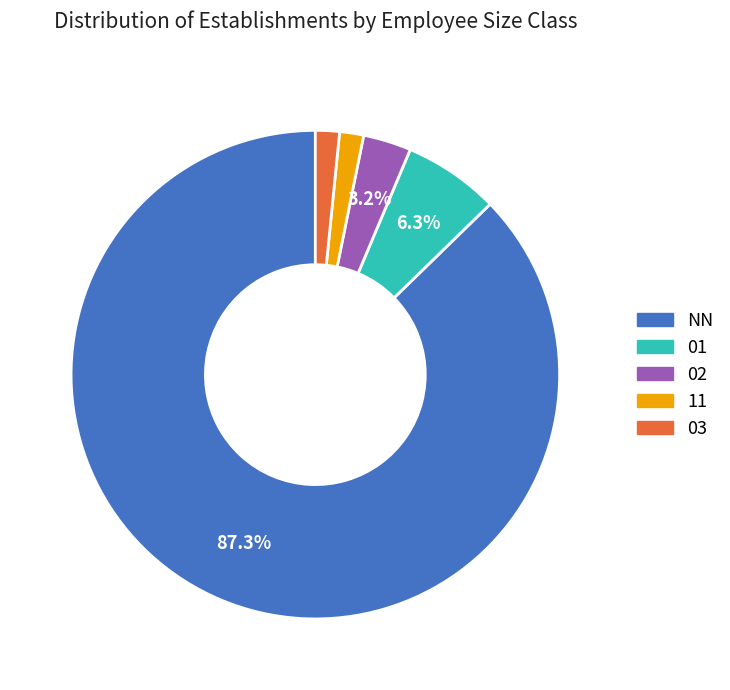

Does any single category account for the majority?

Yes